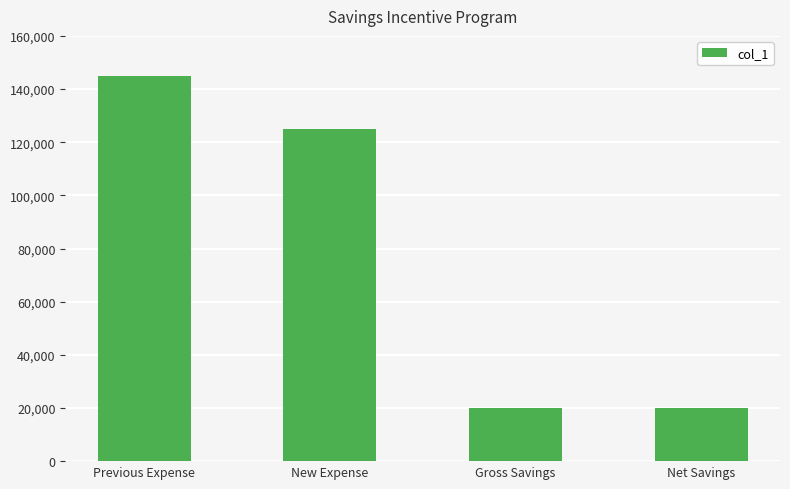

What position from the right is Previous Expense?

4